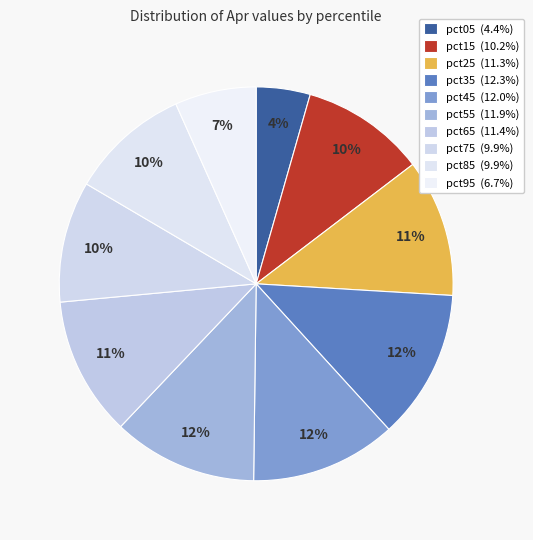

How many segments does this pie chart have?

10